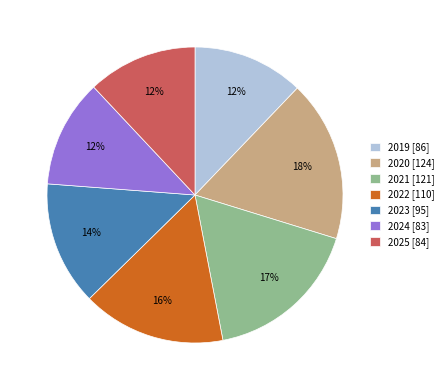

To the nearest percent, what is the difference between the largest and smallest slice percentages?

6%